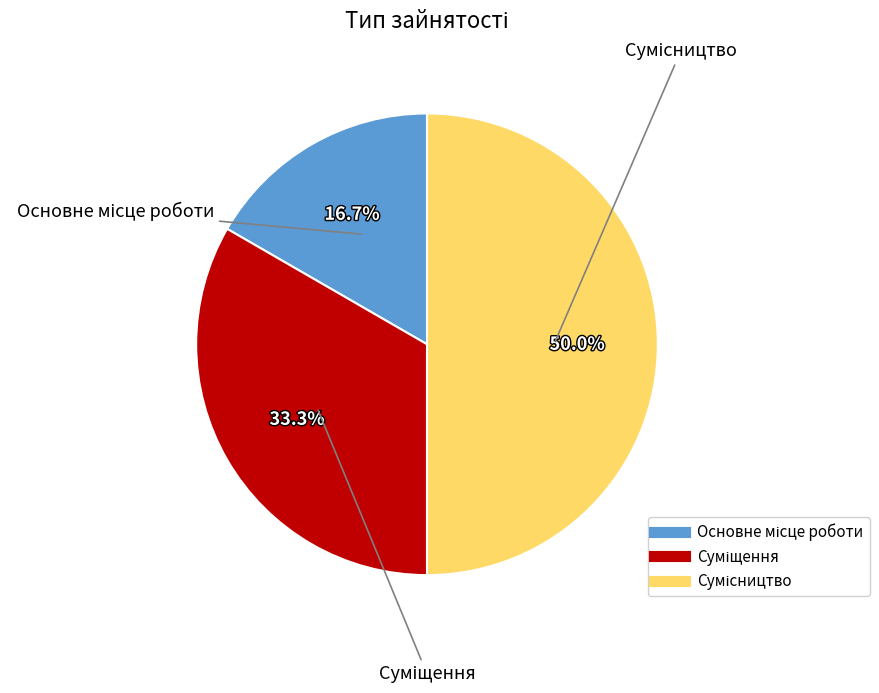

How many segments does this pie chart have?

3